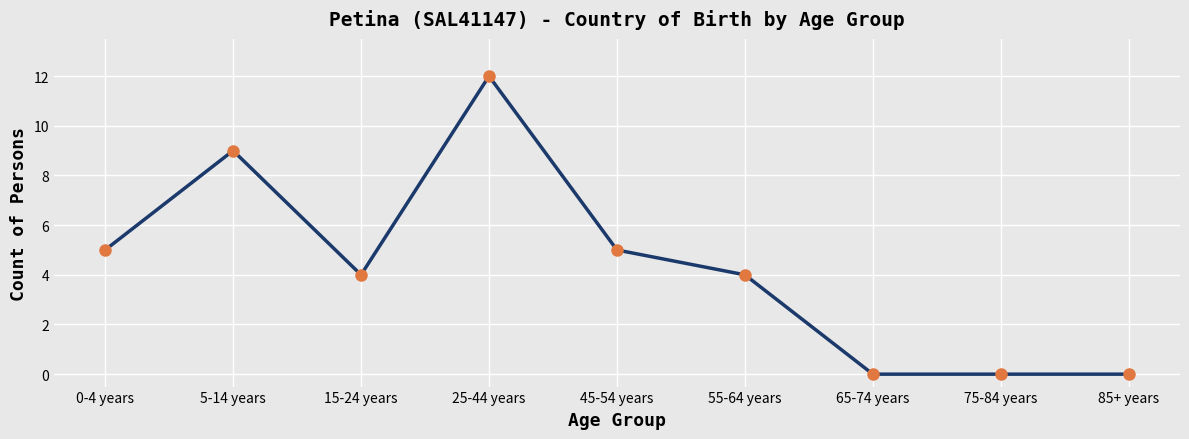

What position from the right is 55-64 years?

4